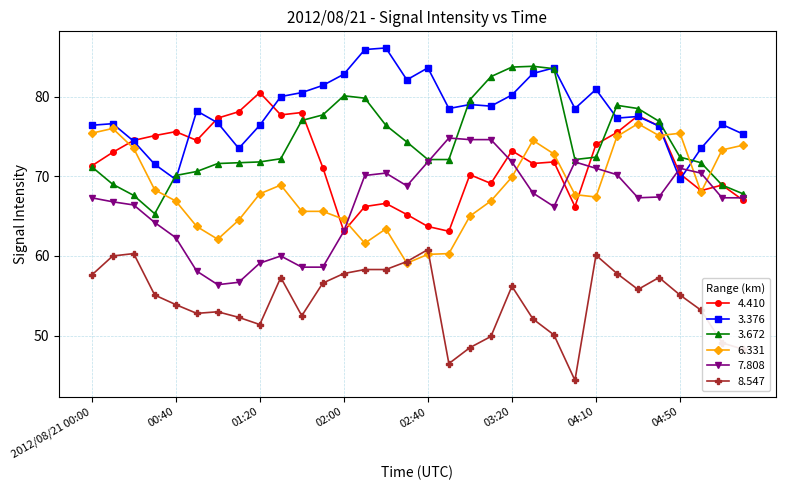

True or false: 3.376 has more than 1 interior local peaks.

True